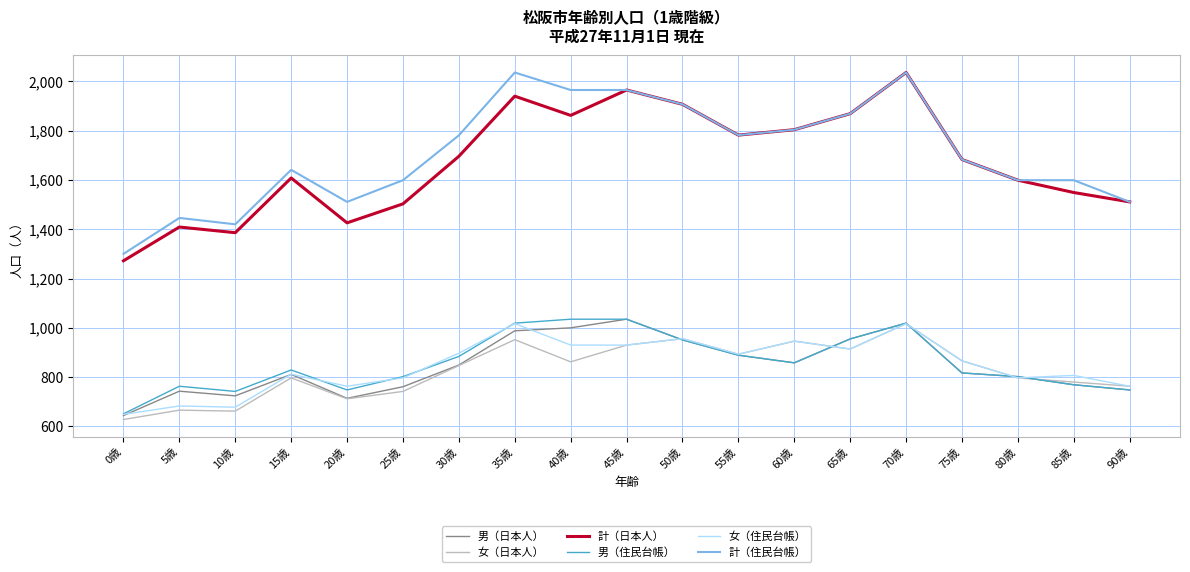

What is the spread (max minus min) of values at 90歳?

763